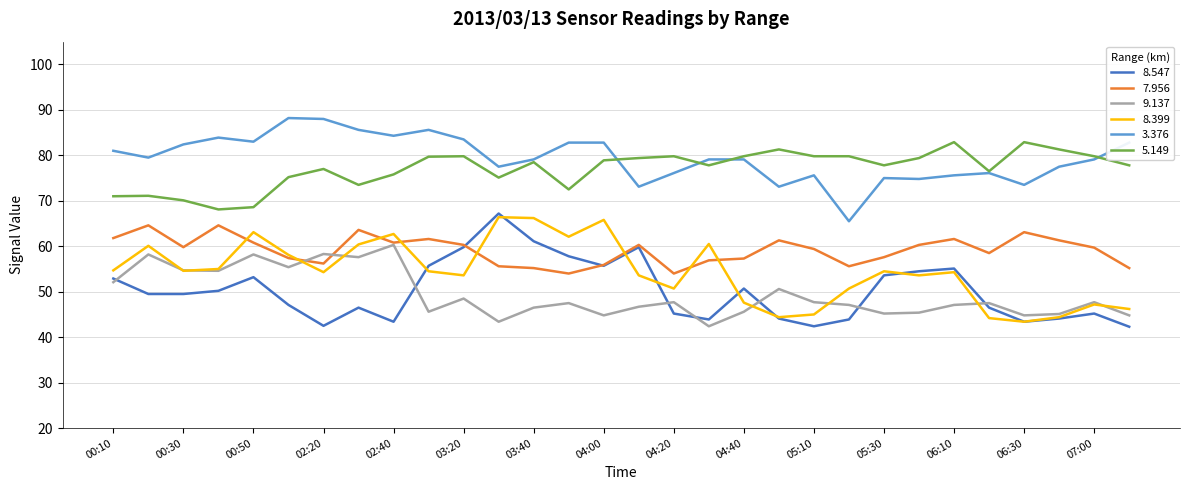

True or false: 8.547 and 3.376 intersect in this chart.

False